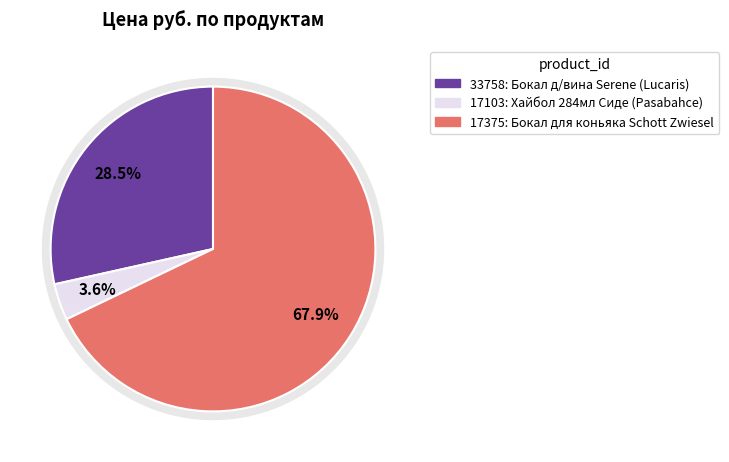

Is there a majority slice in this chart?

Yes